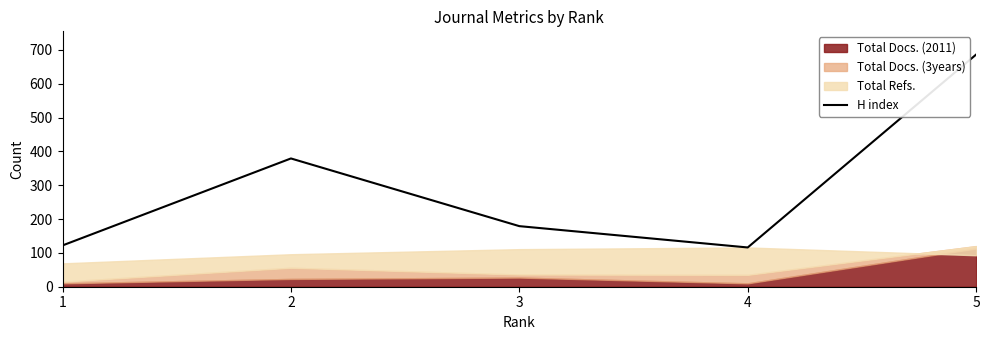

What is the maximum value shown in the chart?

686